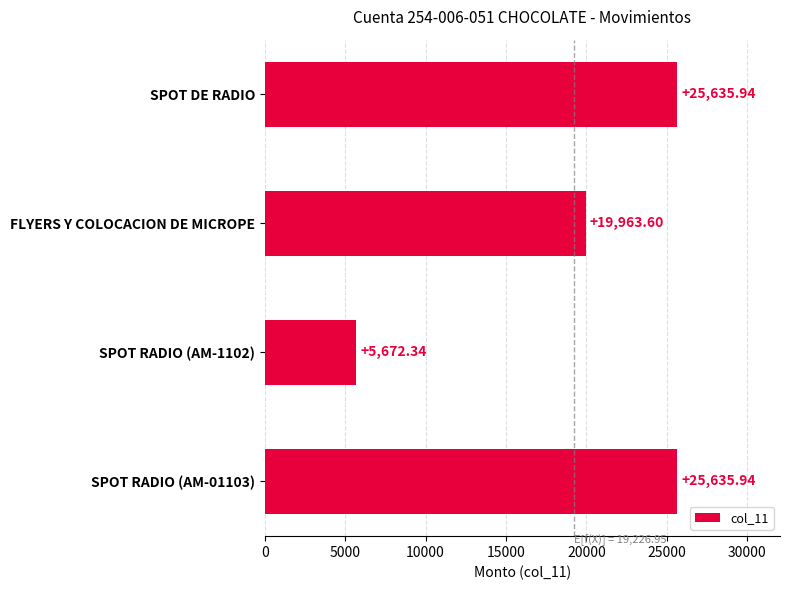

Which has a higher value, SPOT RADIO (AM-01103) or SPOT RADIO (AM-1102)?

SPOT RADIO (AM-01103)